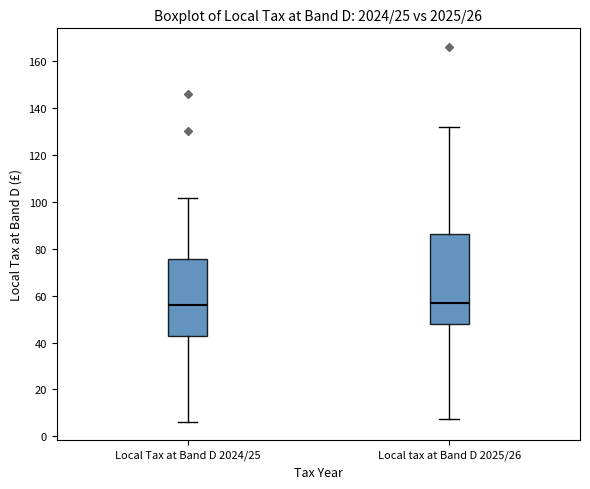

Reading left to right, read every box against the y-axis: the position of its median line, the range the box covers, and the ends of its whiskers. The values are not printed on the chart, so give them approximately, as read against the axis.

Local Tax at Band D 2024/25: median 56, box 42 to 76, whiskers 6 to 102
Local tax at Band D 2025/26: median 56, box 48 to 86, whiskers 8 to 132